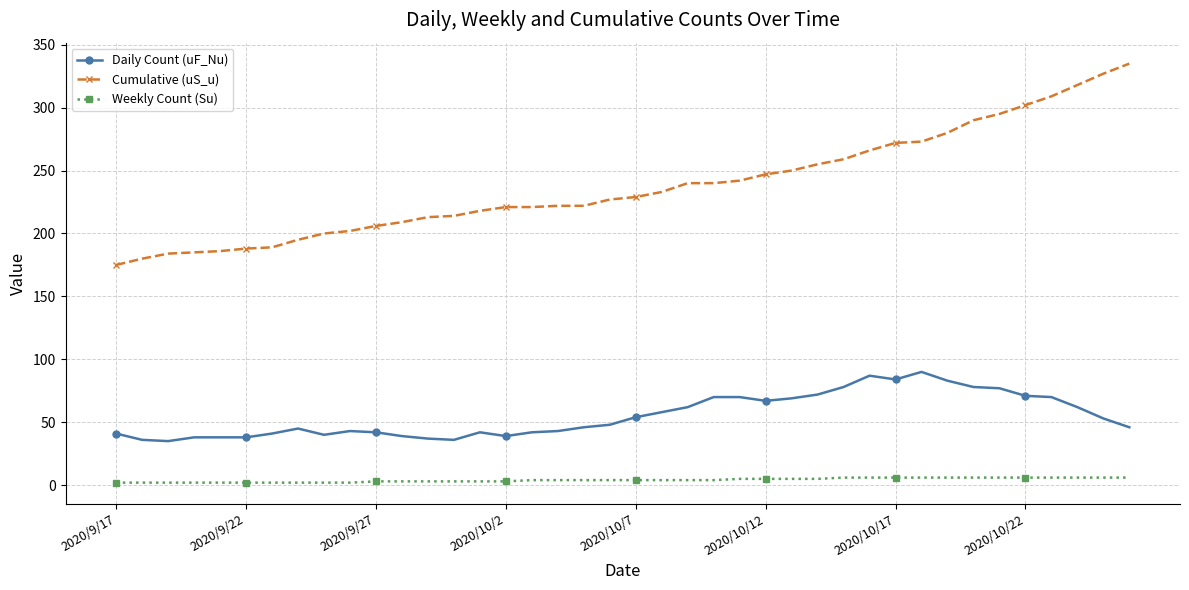

What is the maximum value for Cumulative (uS_u)?

335